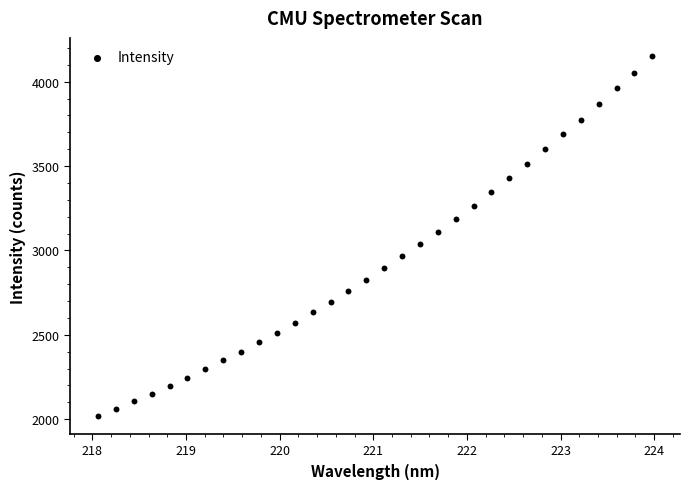

What is the range of Y values (max minus min)?

2132.8